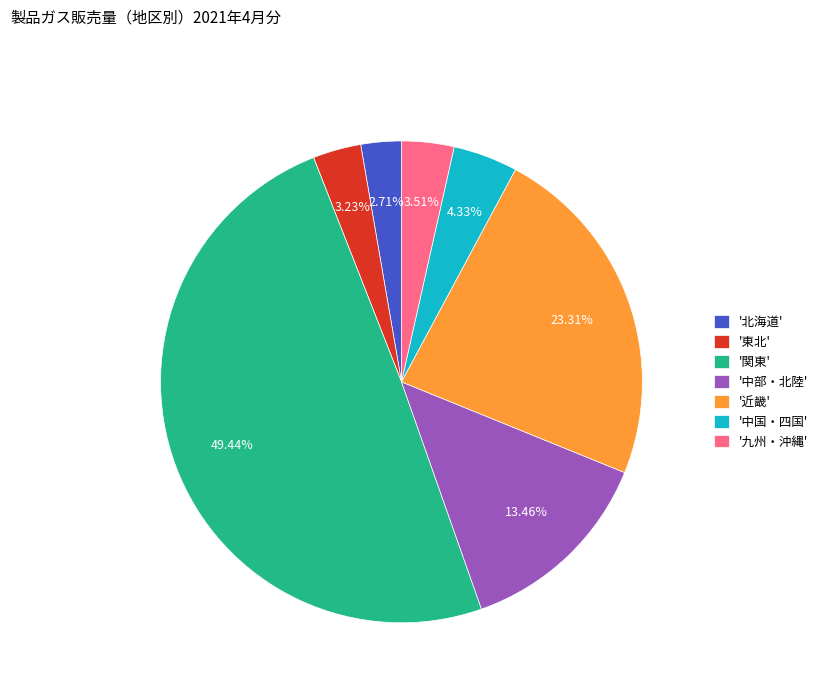

Between '近畿' and '九州・沖縄', which is larger?

'近畿'